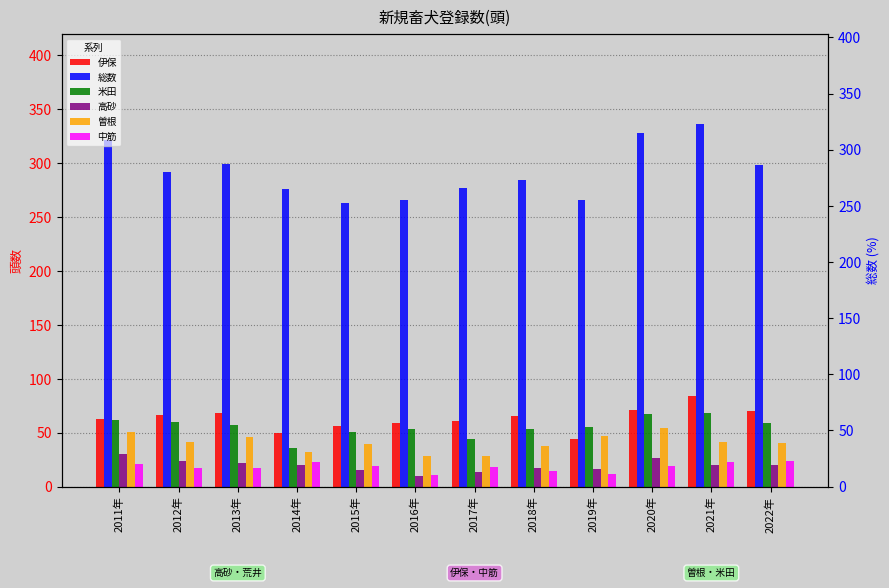

What is the difference between the highest and lowest values at 2015年?

248